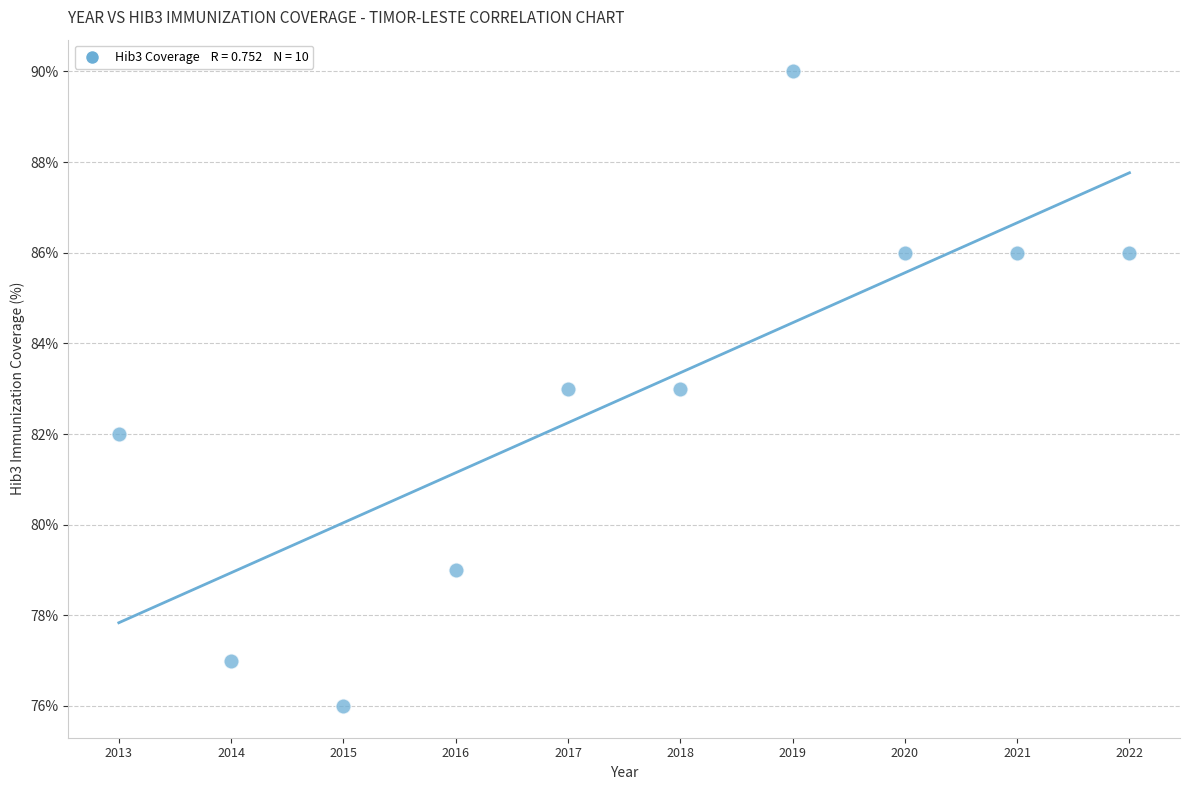

What is the average X value?

2018